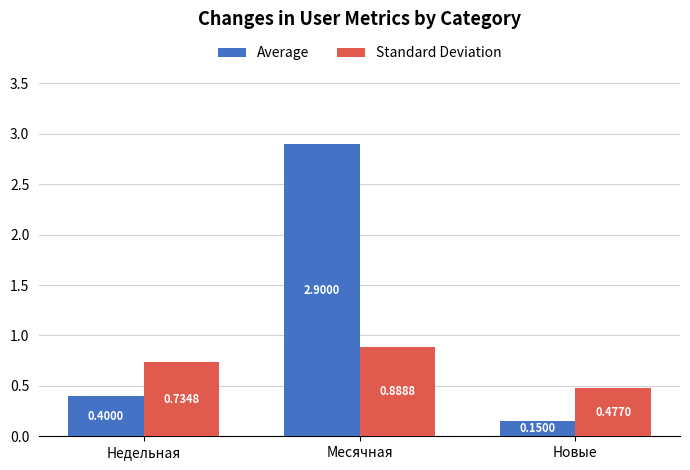

Does the chart contain stacked bars?

No